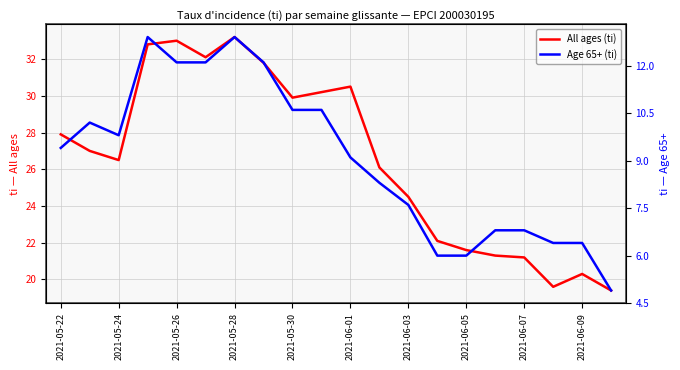

What are all the series names shown in the legend?

All ages (ti), Age 65+ (ti)